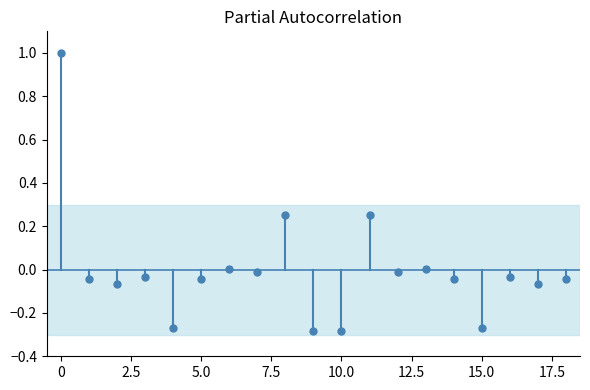

What is the range of Y values (max minus min)?

1.3